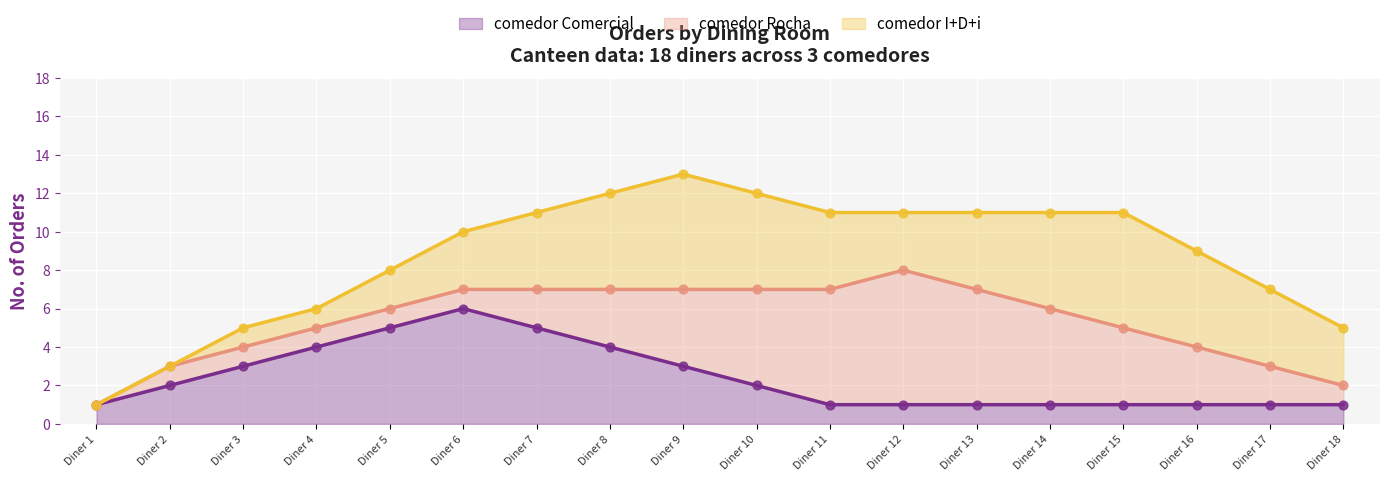

Which series has the widest spread of Y values?

comedor Rocha